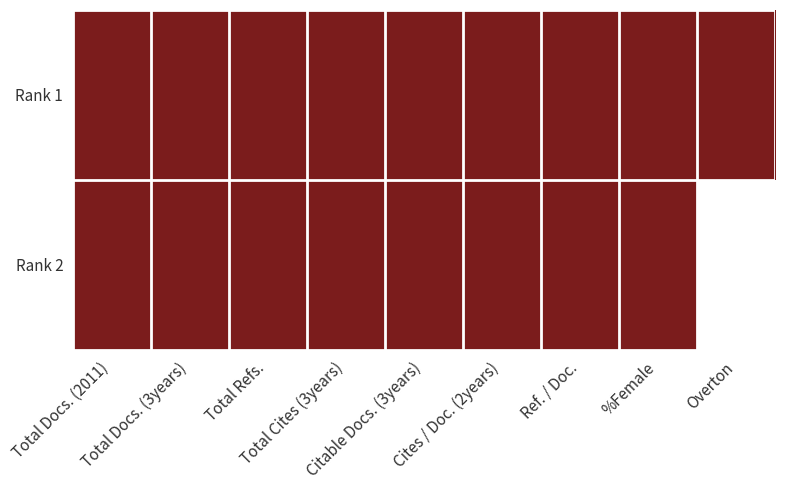

Between Ref. / Doc. and Cites / Doc. (2years), which is larger?

Ref. / Doc.